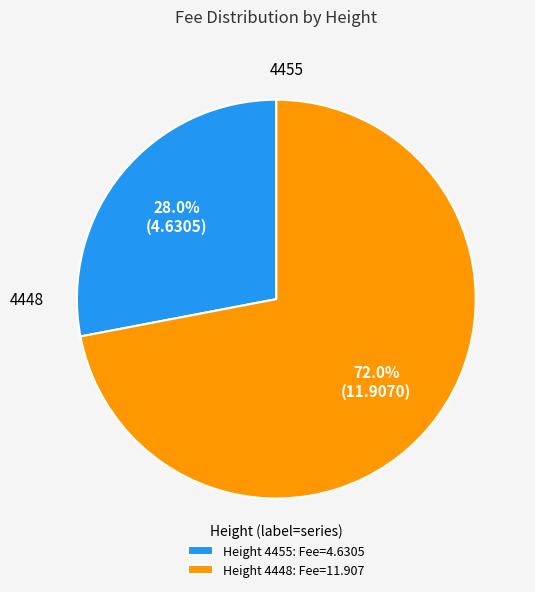

Is the sum of 4455 and 4448 greater than half?

Yes